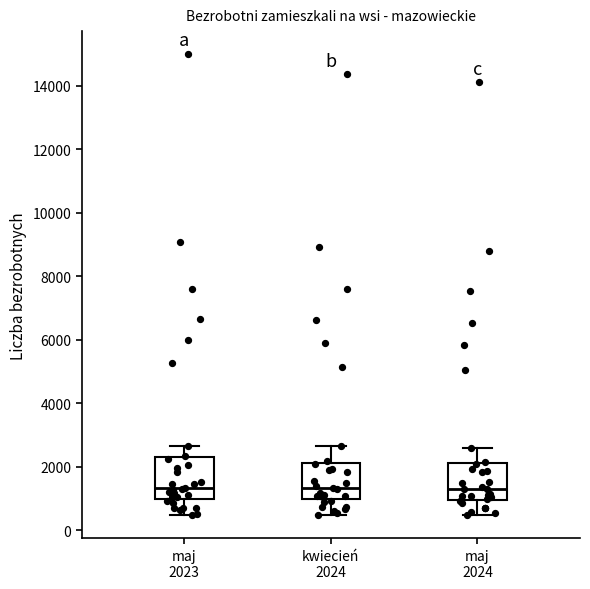

Reading left to right, transcribe this box plot: for each box, give where its median line is, the range the box spans, and where its two whiskers end, as read against the y-axis. The values are not printed on the chart, so give them approximately, as read against the axis.

maj 2023: median 1400, box 1000 to 2200, whiskers 400 to 2600
kwiecień 2024: median 1400, box 1000 to 2200, whiskers 400 to 2600
maj 2024: median 1400, box 1000 to 2200, whiskers 400 to 2600